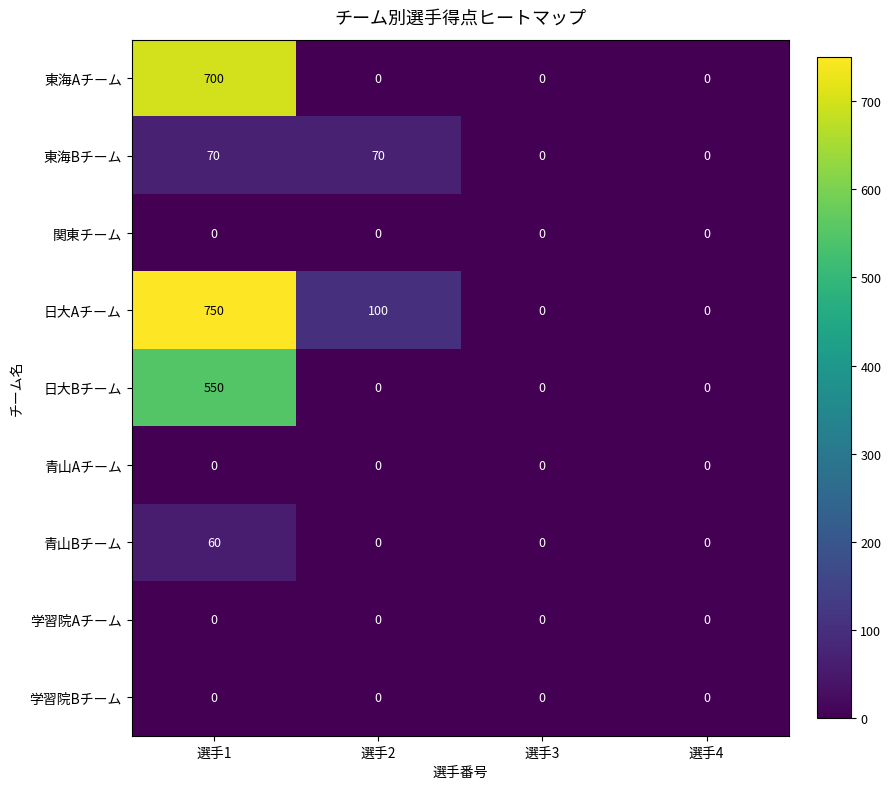

Which series has the largest total across all categories?

日大Aチーム